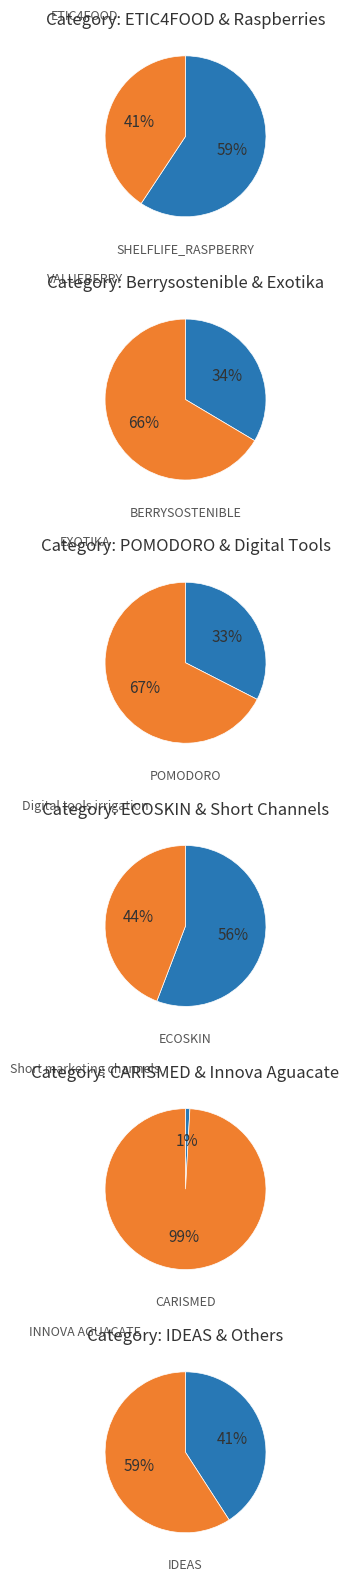

Combined, do VALUEBERRY and Short marketing channels account for over 50%?

No